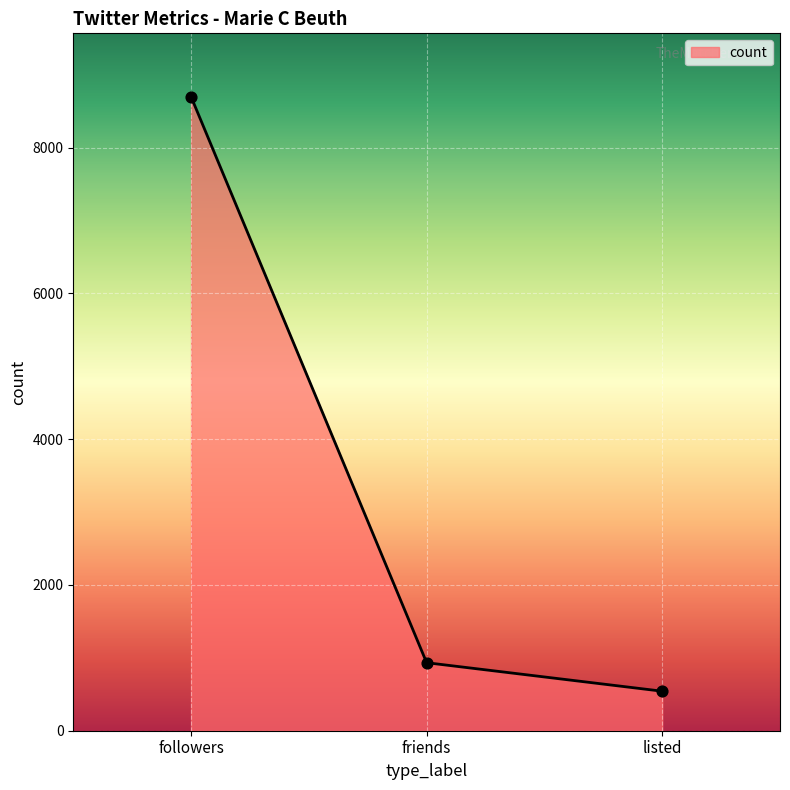

What is the change in value from followers to listed?

-8155